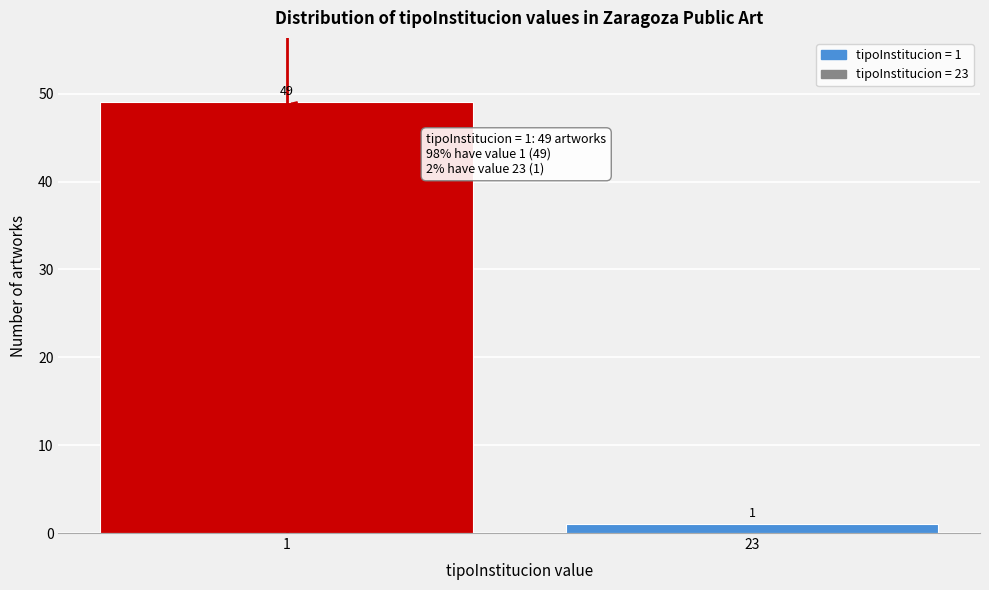

Reading left to right, list all the values displayed in this chart.

49	1